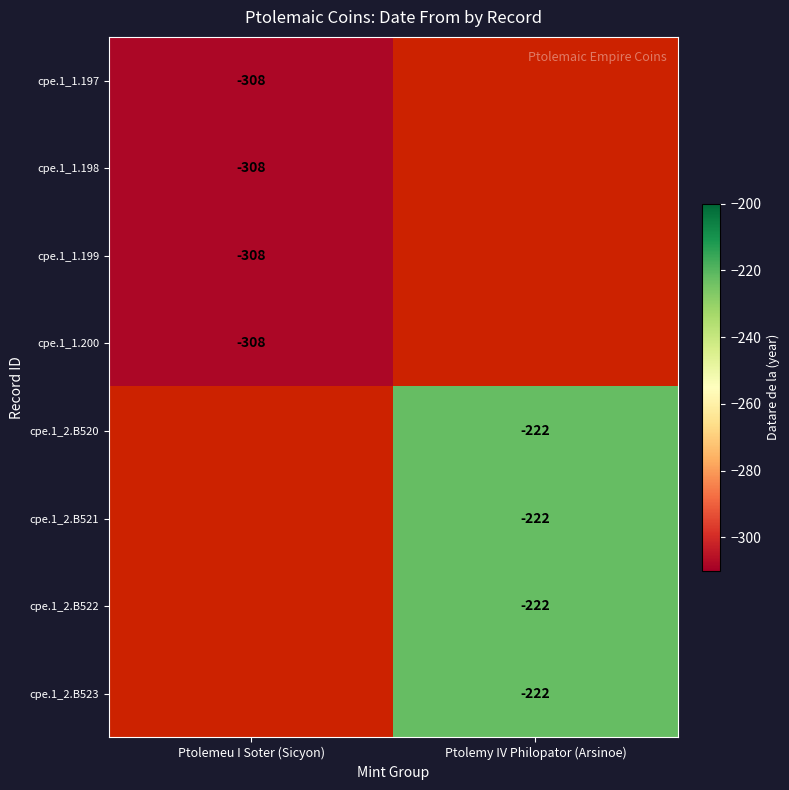

Is it true that cpe.1_2.B521 equals -222 at Ptolemy IV Philopator (Arsinoe)?

True